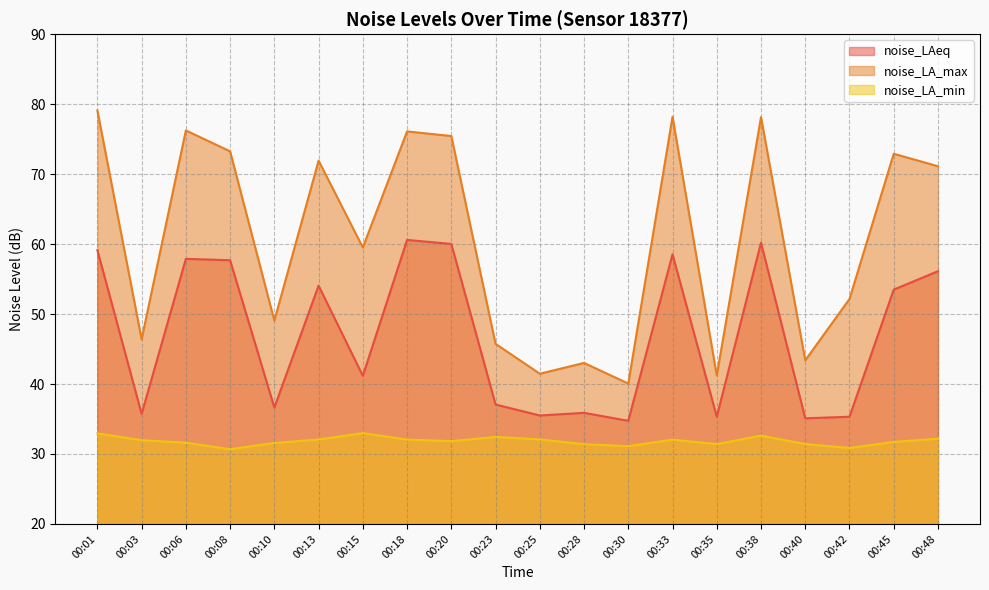

How many series are shown in this chart?

3